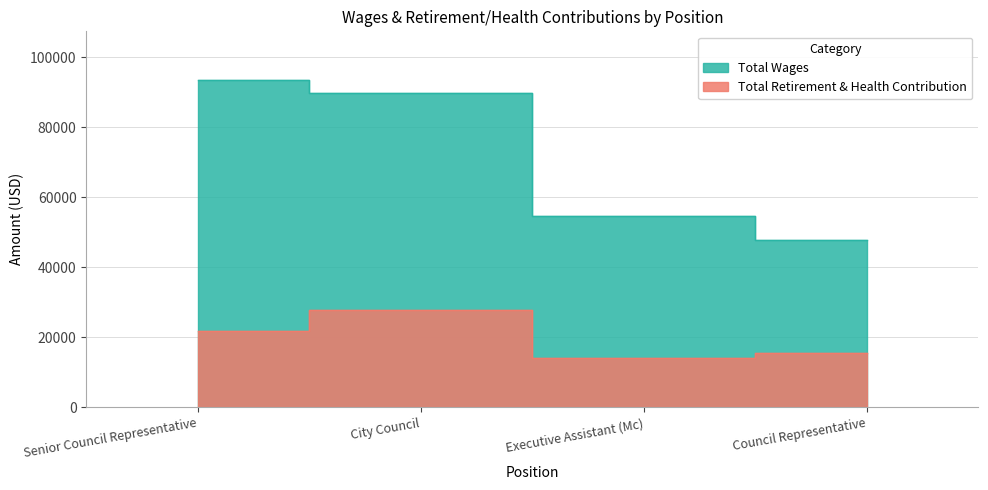

What are all the series names shown in the legend?

Total Wages, Total Retirement & Health Contribution